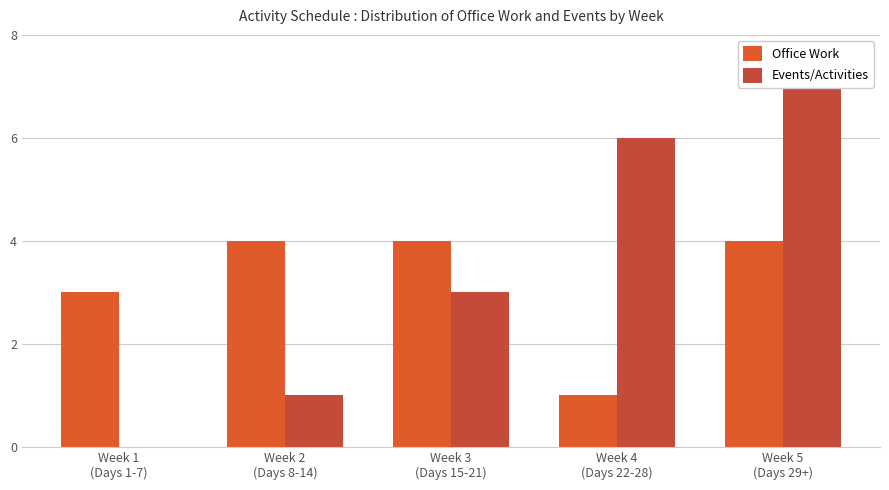

How many values in the Events/Activities series are below 3?

2